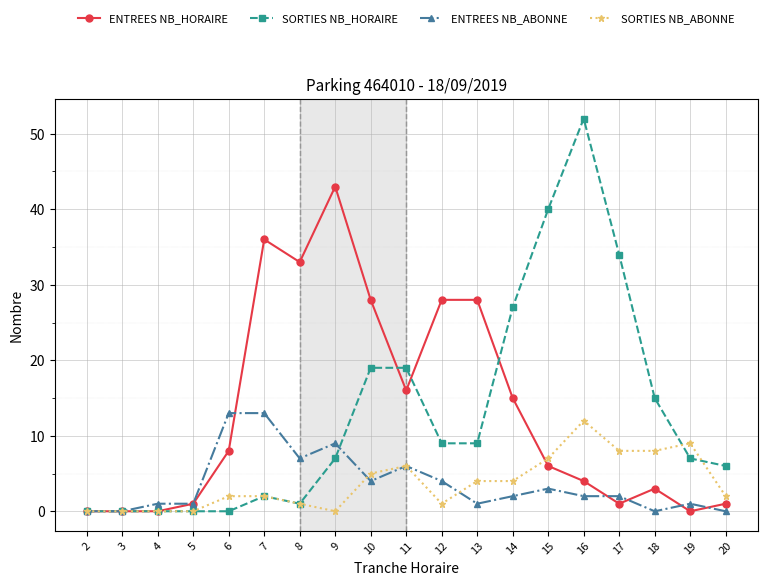

What is the sum of the SORTIES NB_ABONNE values at 20 and 19?

11